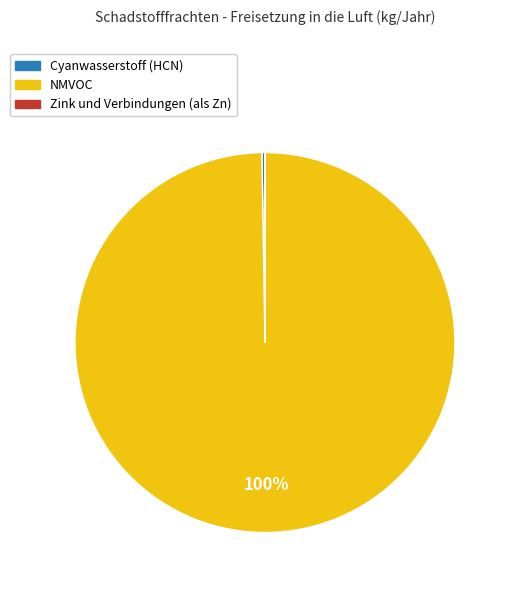

Does NMVOC represent more than half of the total?

Yes